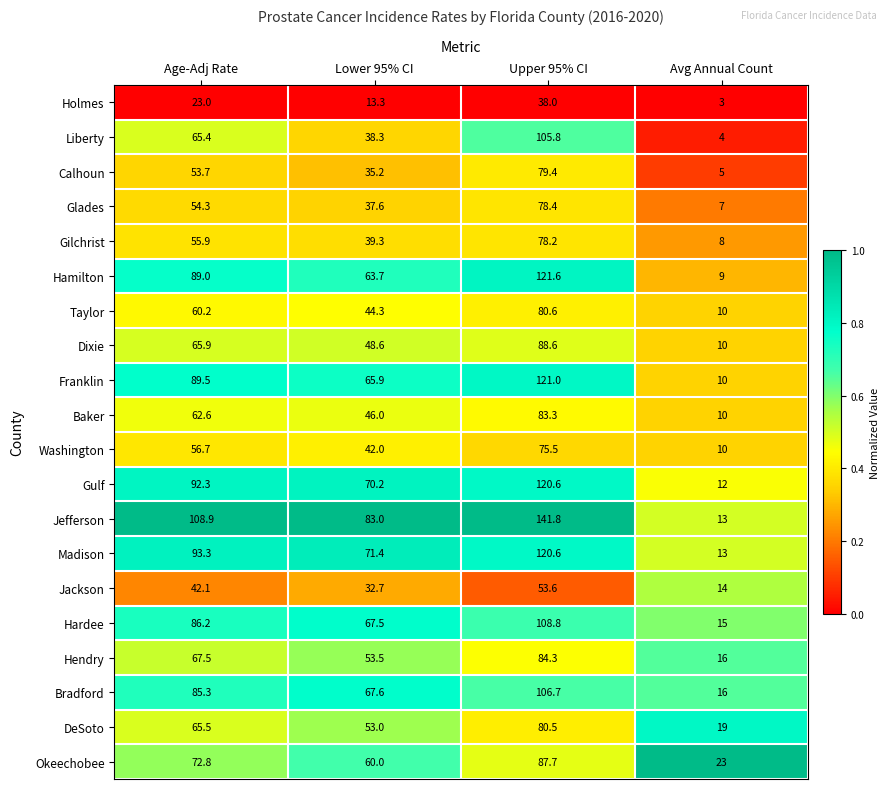

Between Lower 95% CI and Upper 95% CI, which series saw the biggest shift?

Liberty